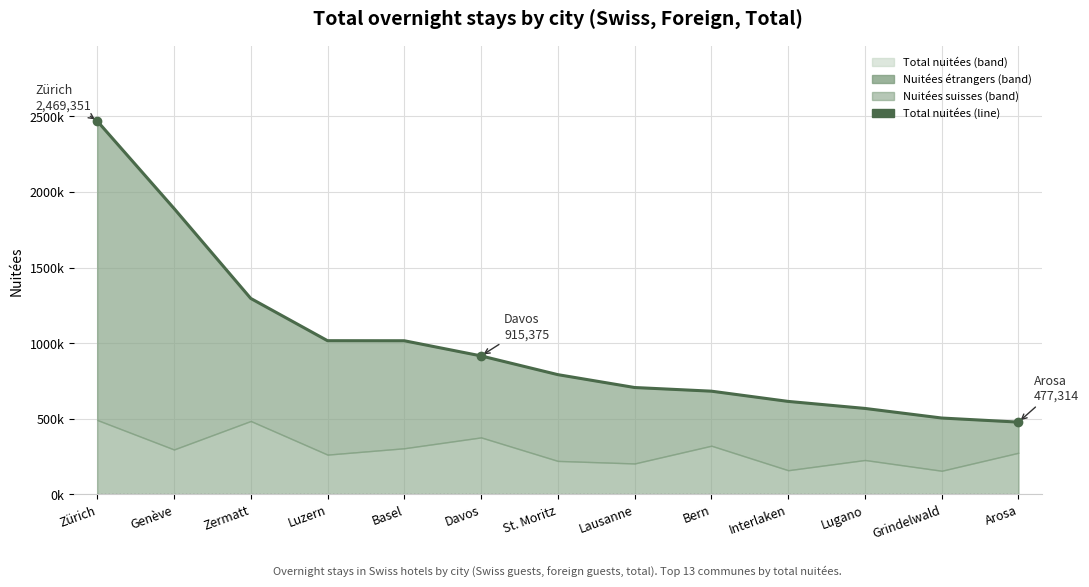

What is the change in value from Bern to Interlaken?

-67689